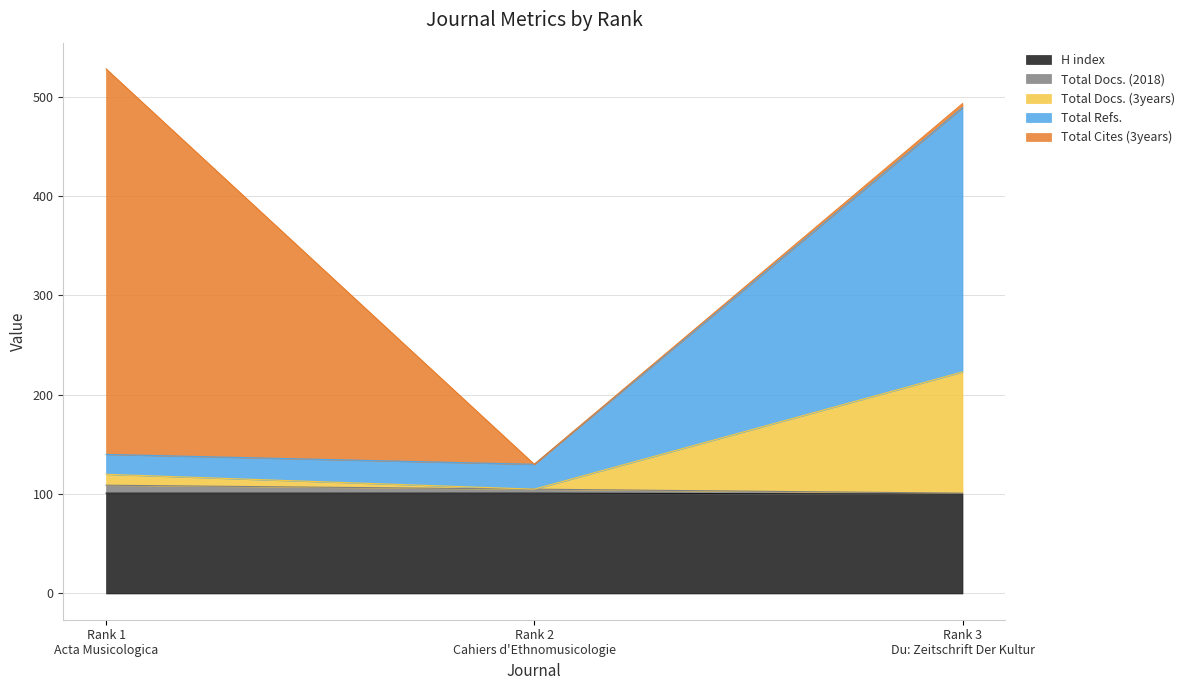

What is the label of the 3rd point from the right?

Rank 1
Acta Musicologica